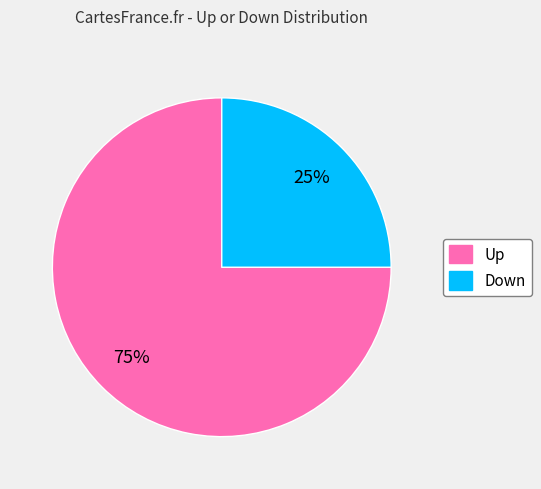

Is there any slice that represents more than half of the pie?

Yes